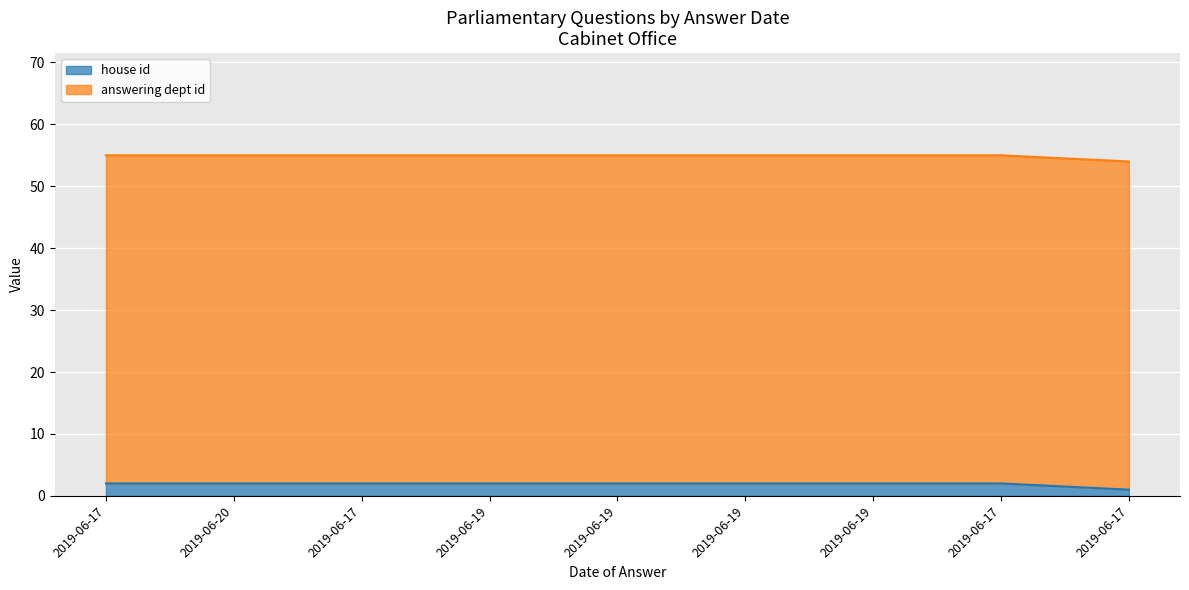

The value at 2019-06-19 is 4. True or false?

False